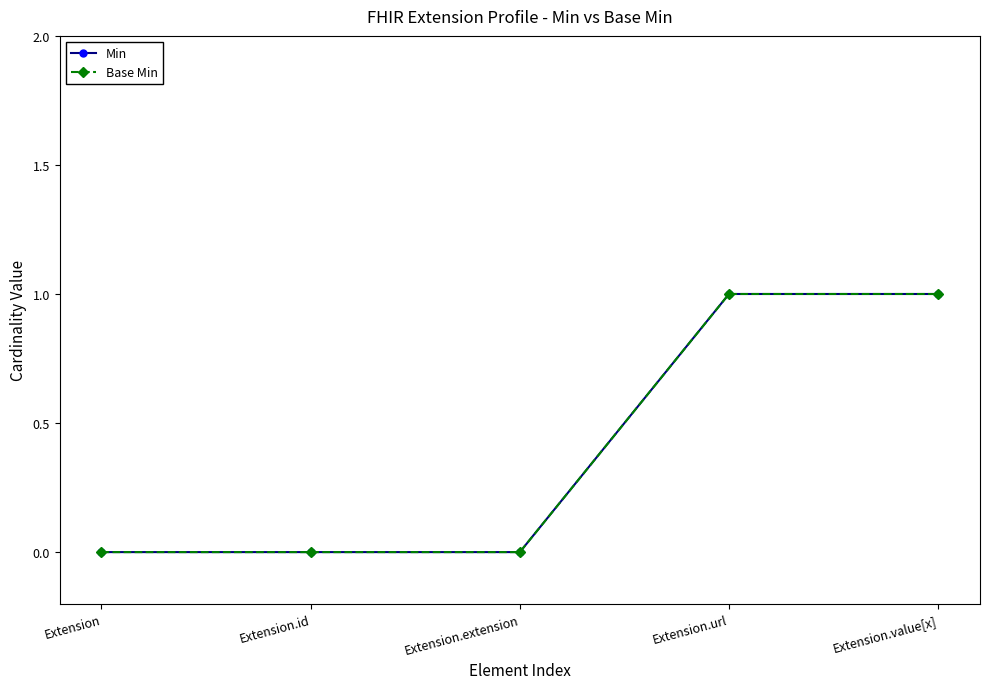

Does the chart display data point markers on the line(s)?

Yes